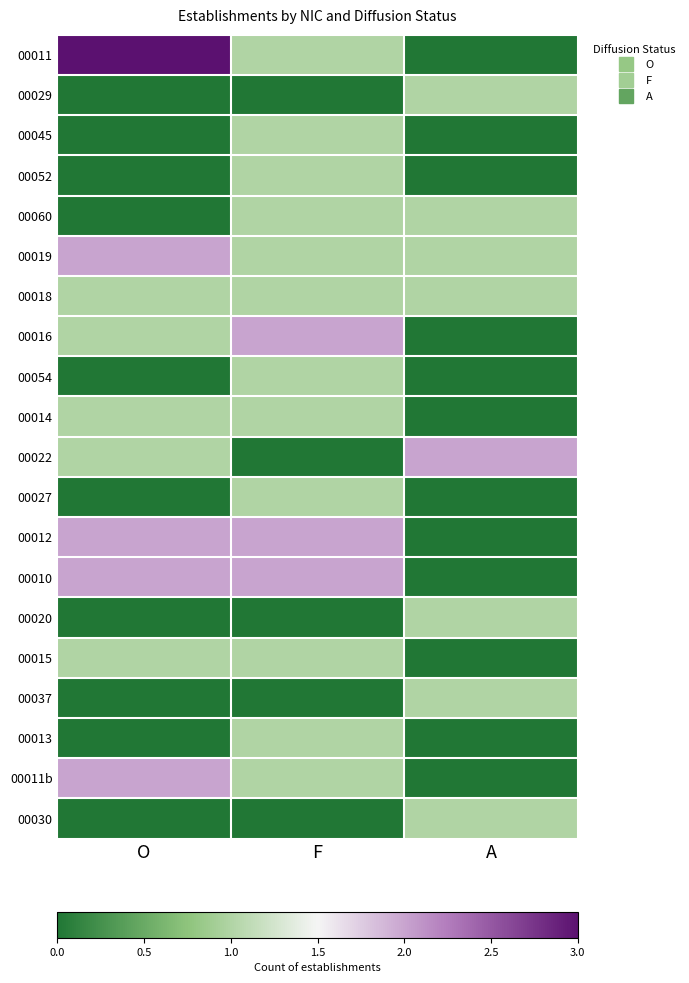

Which series has the largest range (max minus min)?

00011